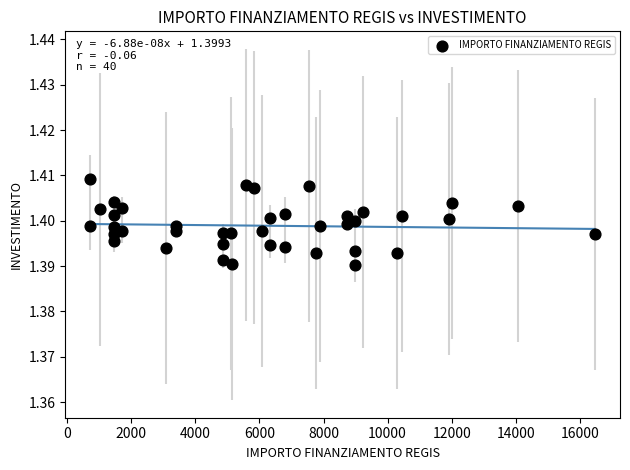

What is the range of X values (max minus min)?

15735.0